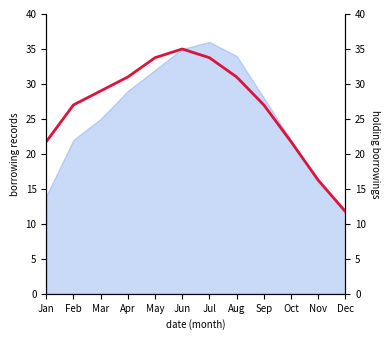

Which category has the lowest value across all series?

Dec